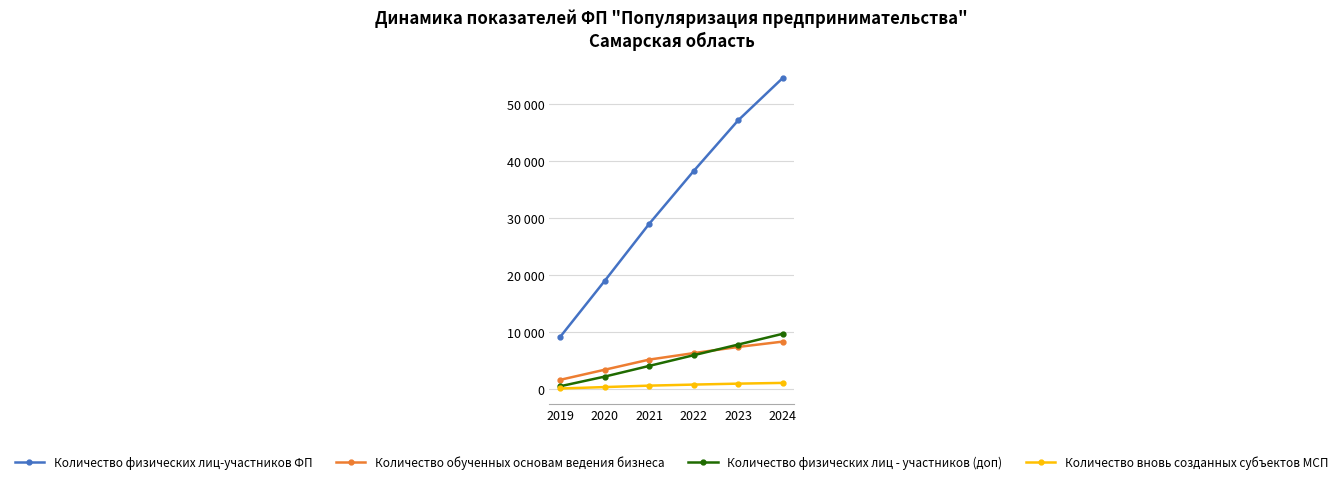

Read the Количество вновь созданных субъектов МСП value at 2020, to the nearest 50.

400